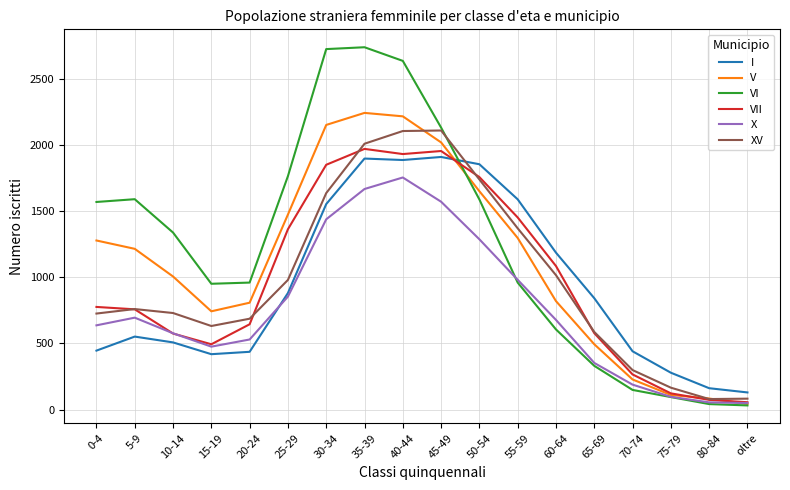

Which series changed the most between 45-49 and oltre?

VI